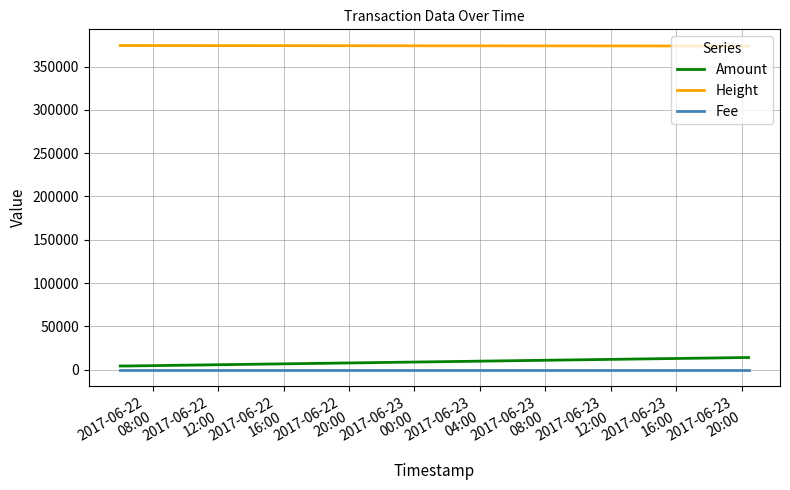

True or false: Height and Fee cross at least once.

False